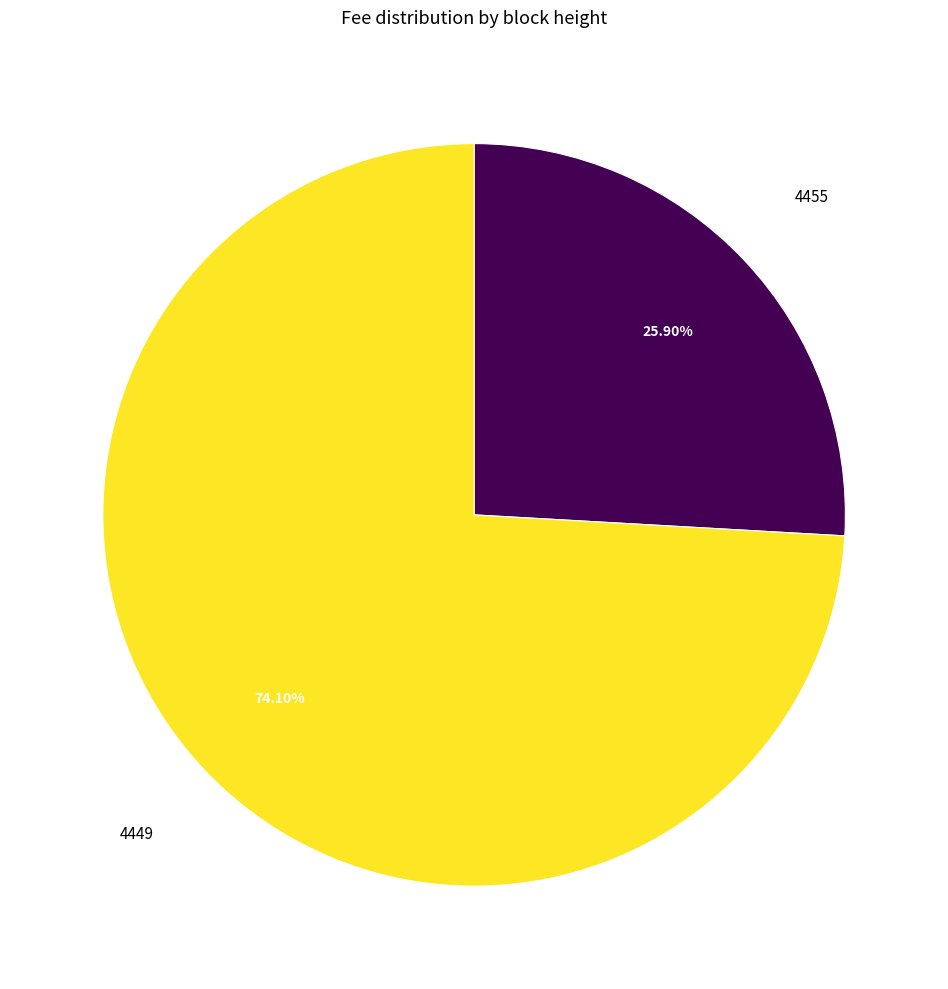

What is the largest slice in the pie chart?

4449